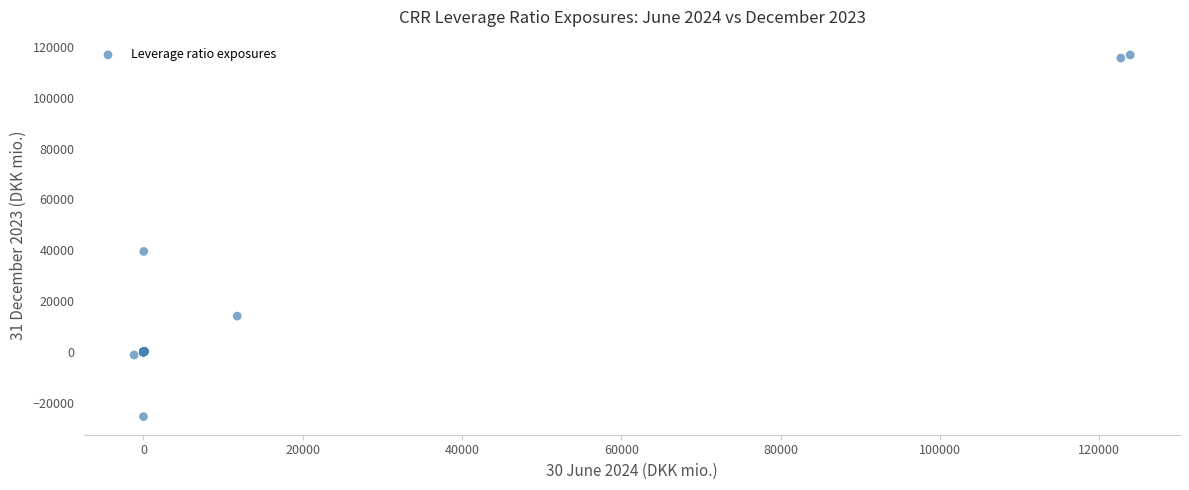

What Y value in the scatter plot is closest to 45671?

39535.7